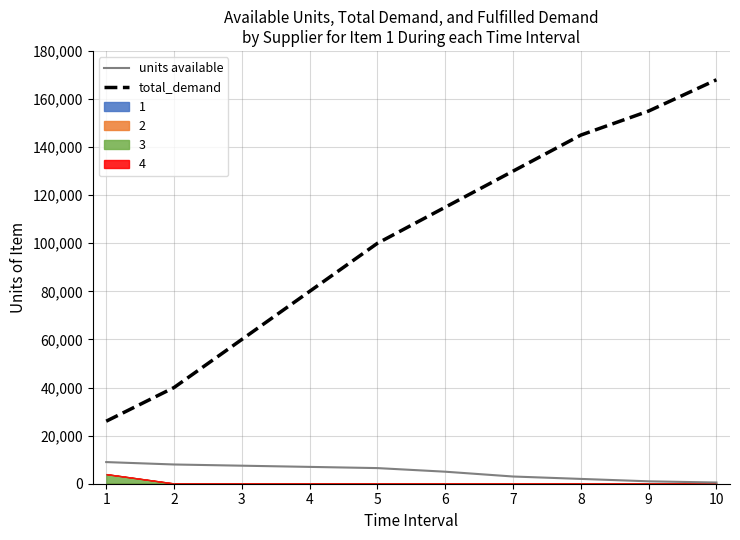

Which category has the highest value in the units available series?

1